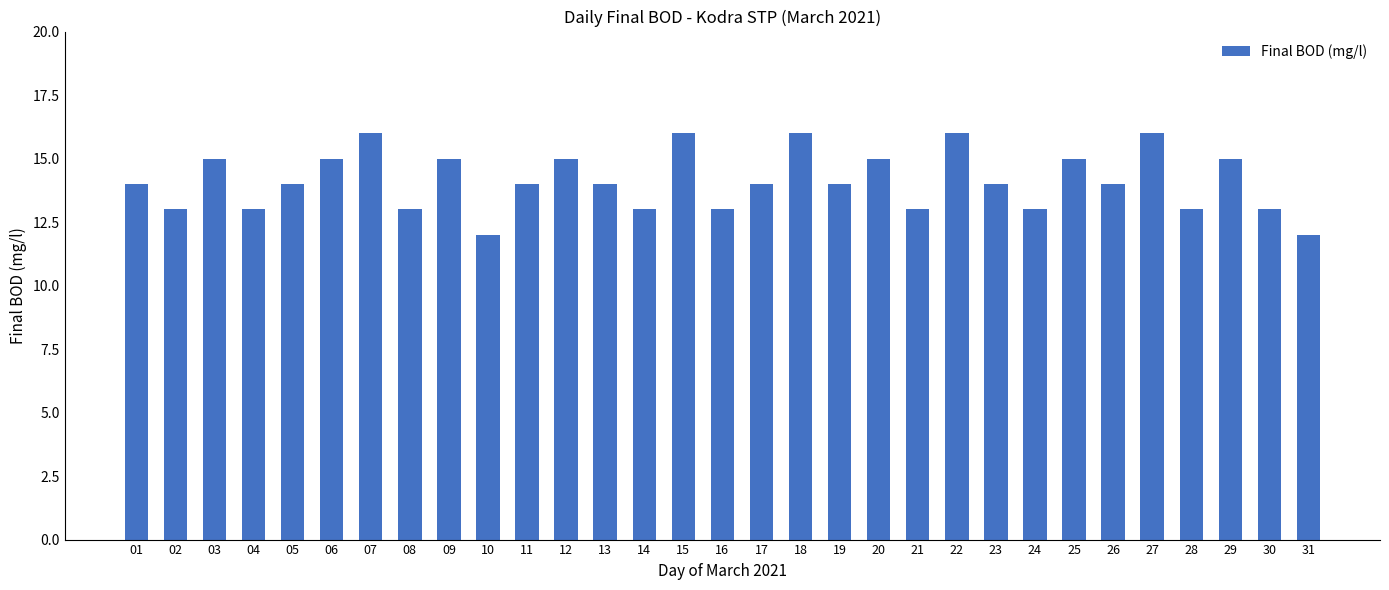

What is the value of the 22nd bar from the left?

16